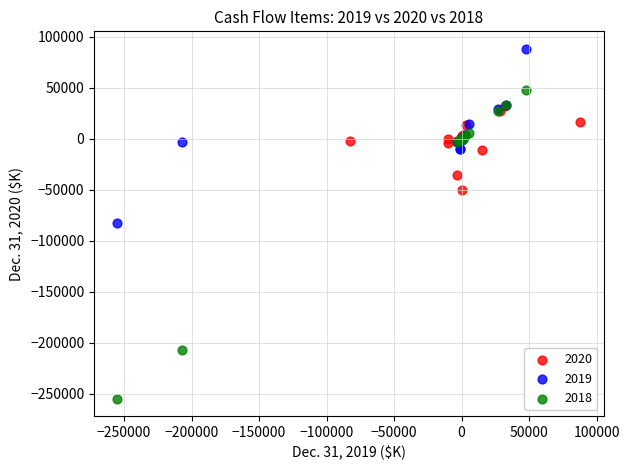

Which series has the largest Y range (max minus min)?

2018